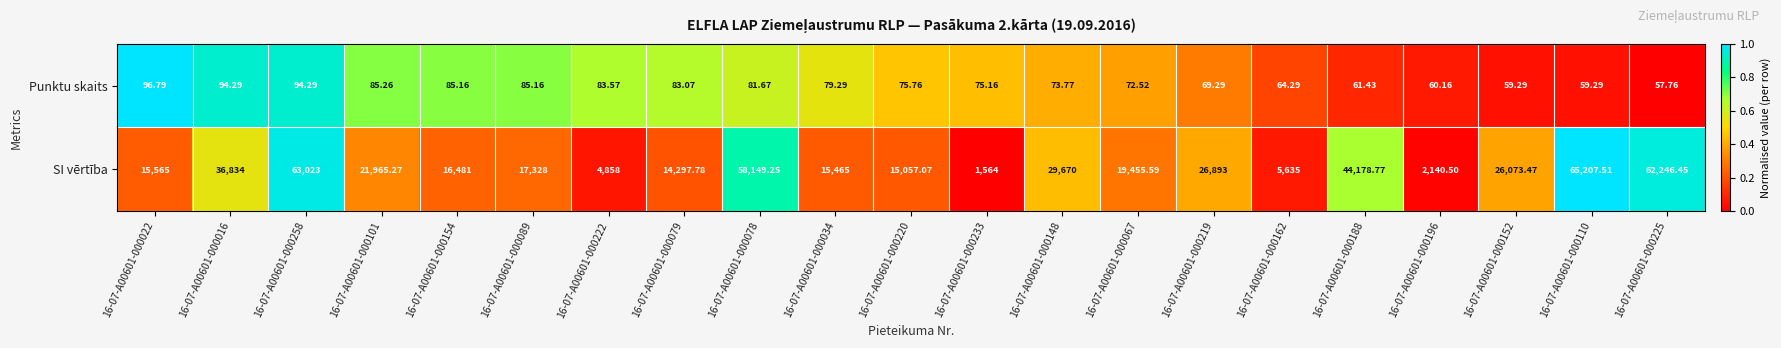

Which category has the highest value across all series?

16-07-A00601-000110